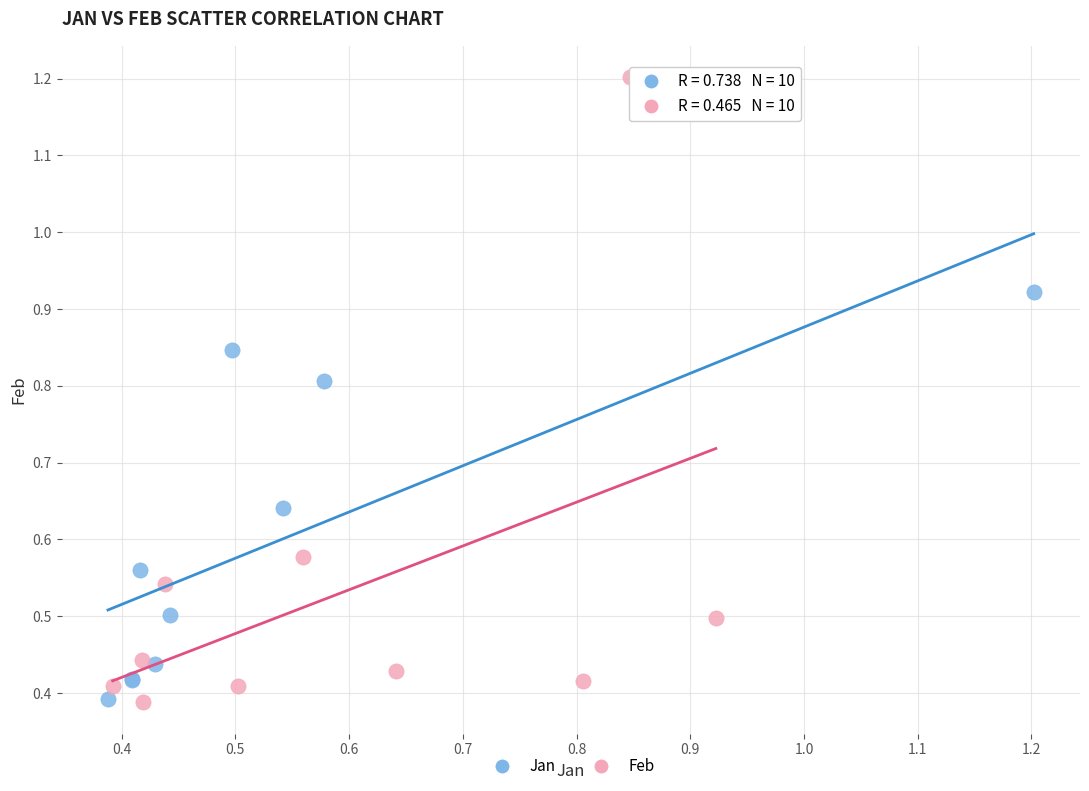

Which series contains the highest Y value?

Feb